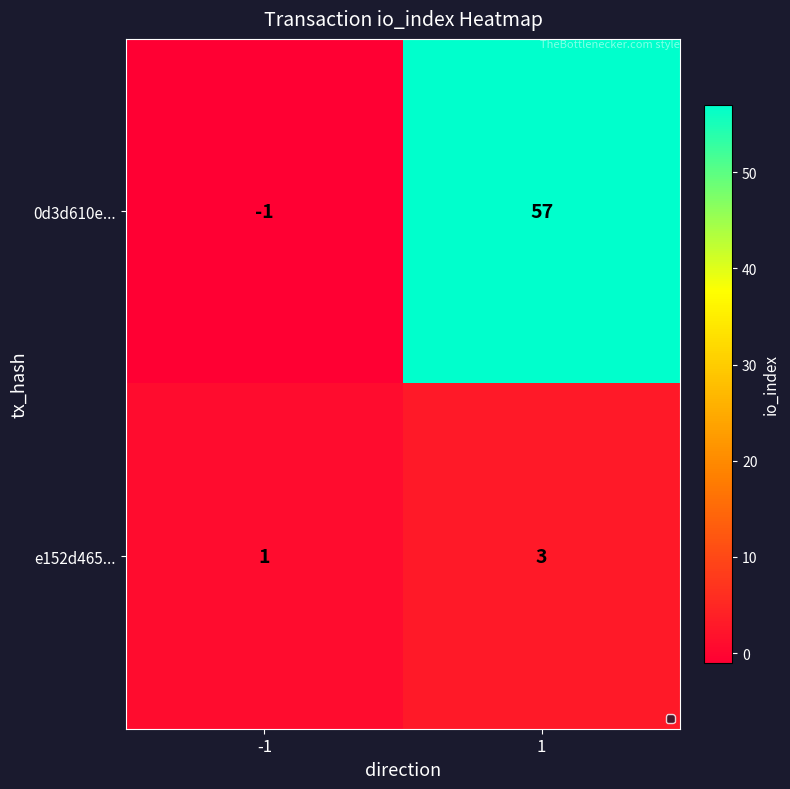

Reading right to left, extract all data points from this chart.

0d3d610e...: 1=57	-1=-1
e152d465...: 1=3	-1=1